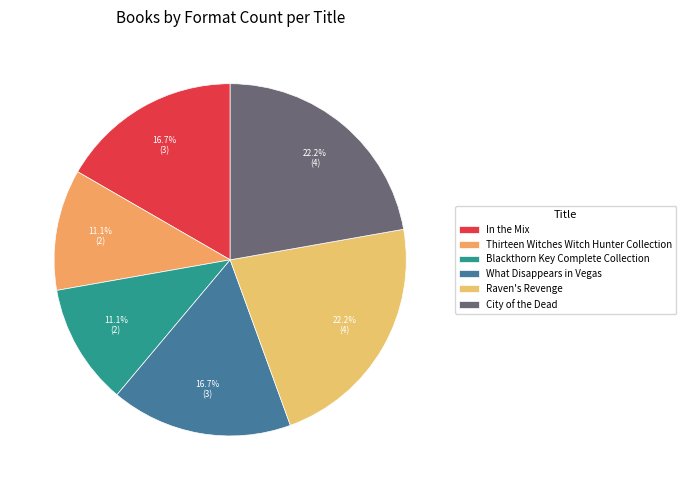

How many slices are in this pie chart?

6